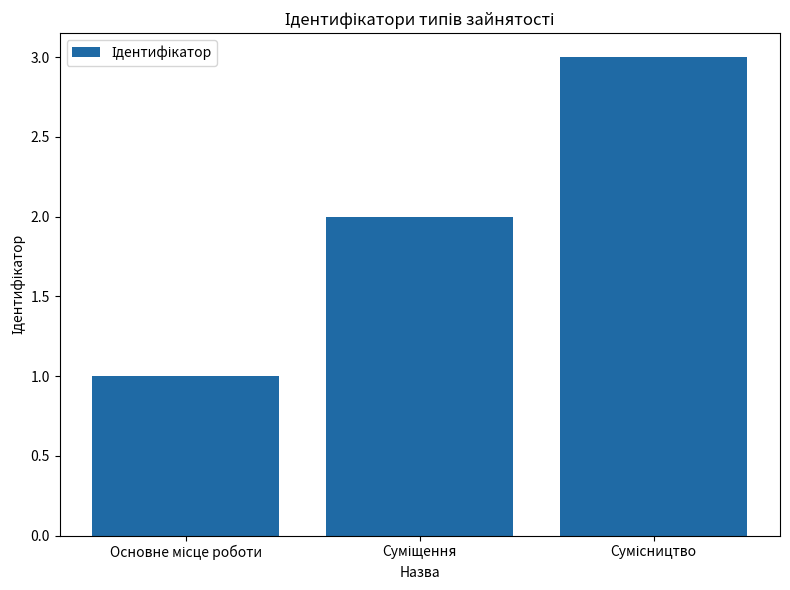

What is the sum of all values?

6